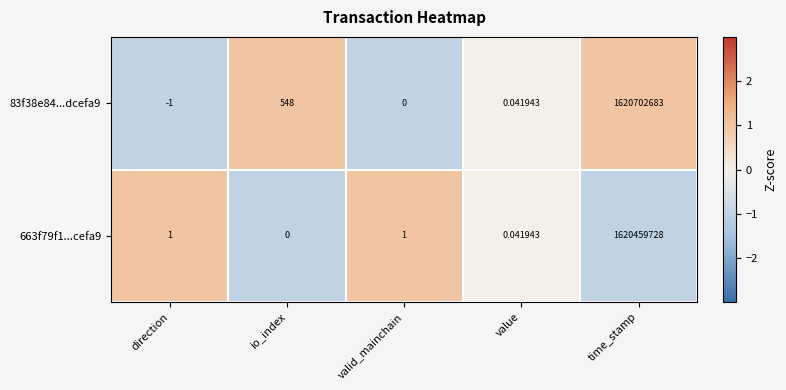

At which label is 83f38e84...dcefa9 closest to 810351341?

io_index